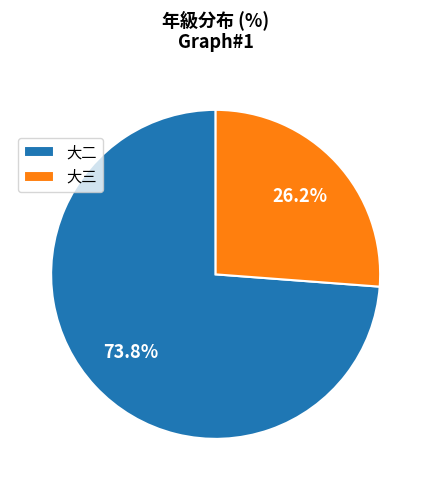

Is it true that 大三 is 19% of the pie?

False